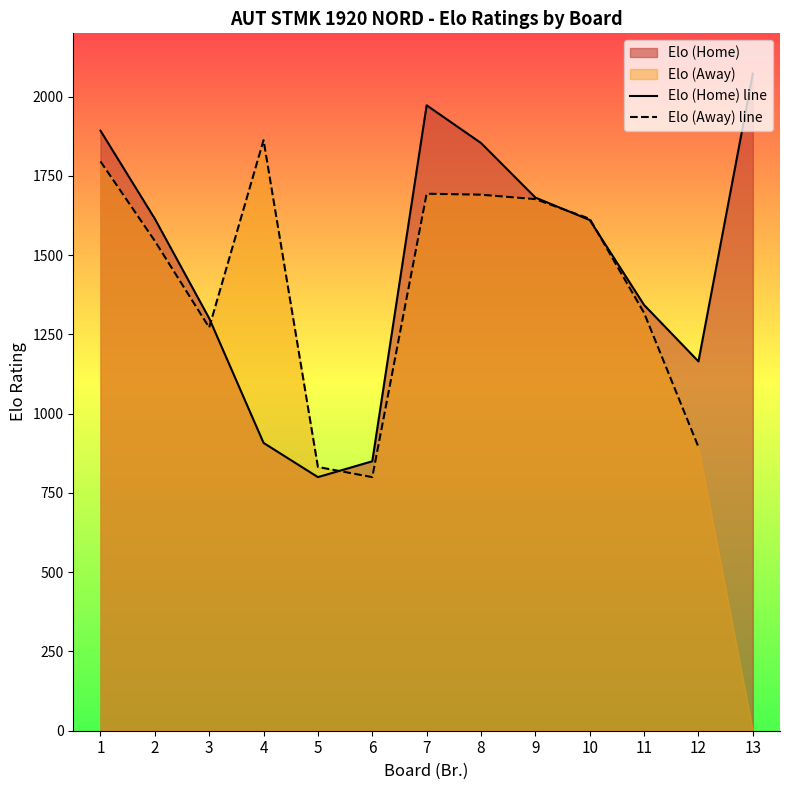

What is the sum of the Elo (Home) line values at 4 and 12?

2073